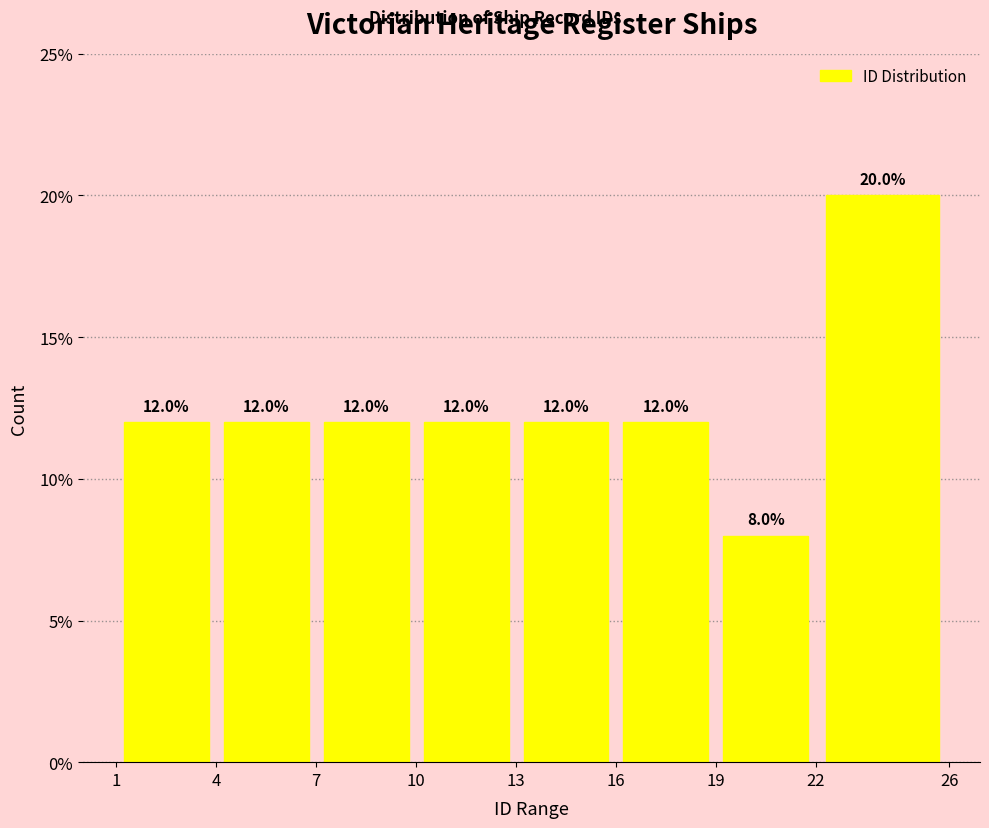

Reading left to right, list every bar in this chart as the range it spans on the x-axis followed by its height.

1 to 4: 12.0
4 to 7: 12.0
7 to 10: 12.0
10 to 13: 12.0
13 to 16: 12.0
16 to 19: 12.0
19 to 22: 8.0
22 to 26: 20.0